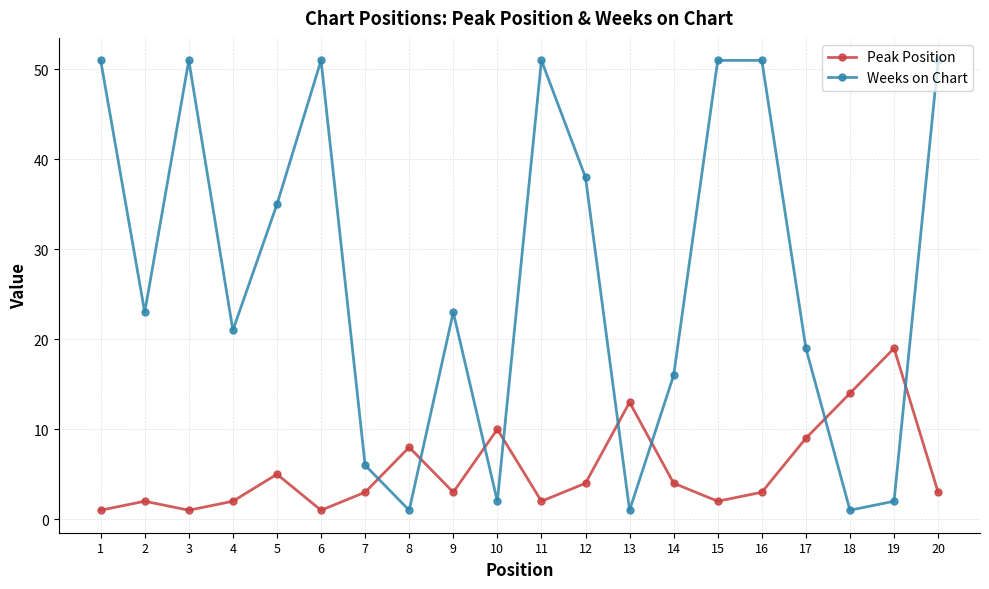

Is the value of Weeks on Chart at 14 greater than the value of Peak Position at 4?

Yes